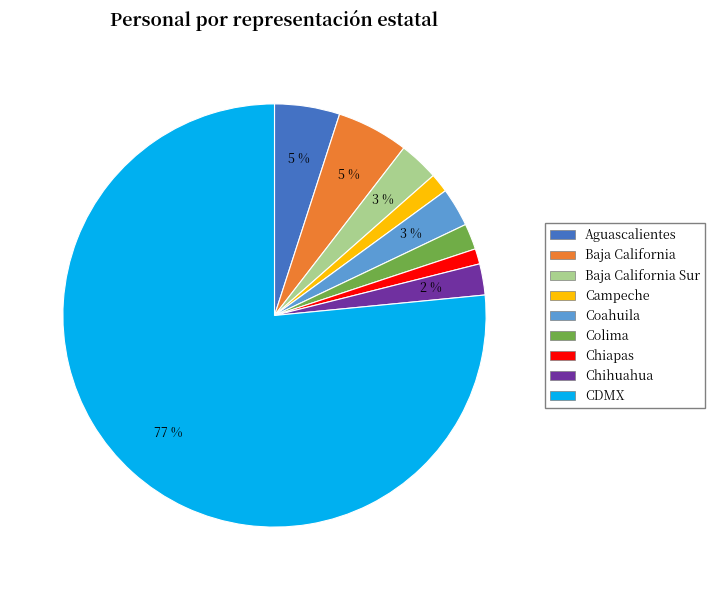

How many slices are in this pie chart?

9